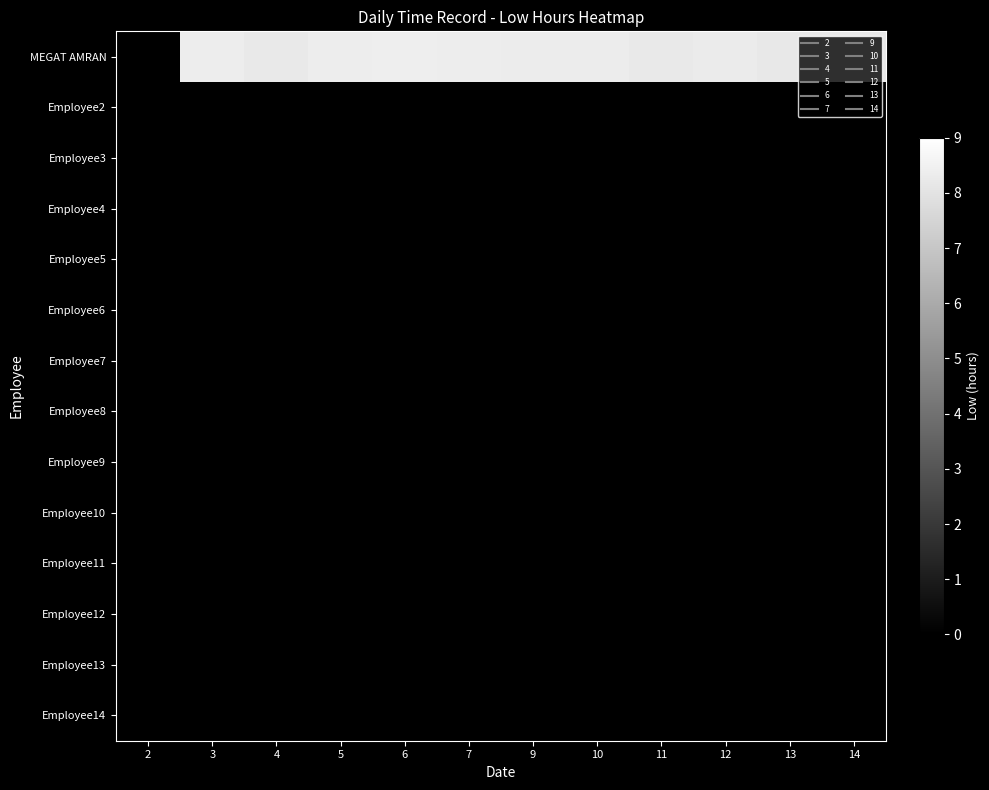

Which series has the largest range (max minus min)?

MEGAT AMRAN